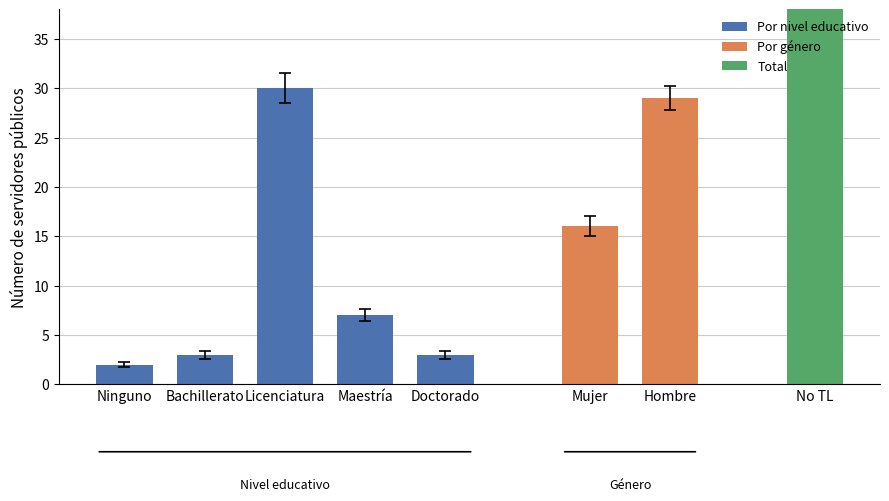

The chart shows a value of 3 at Doctorado. True or false?

True